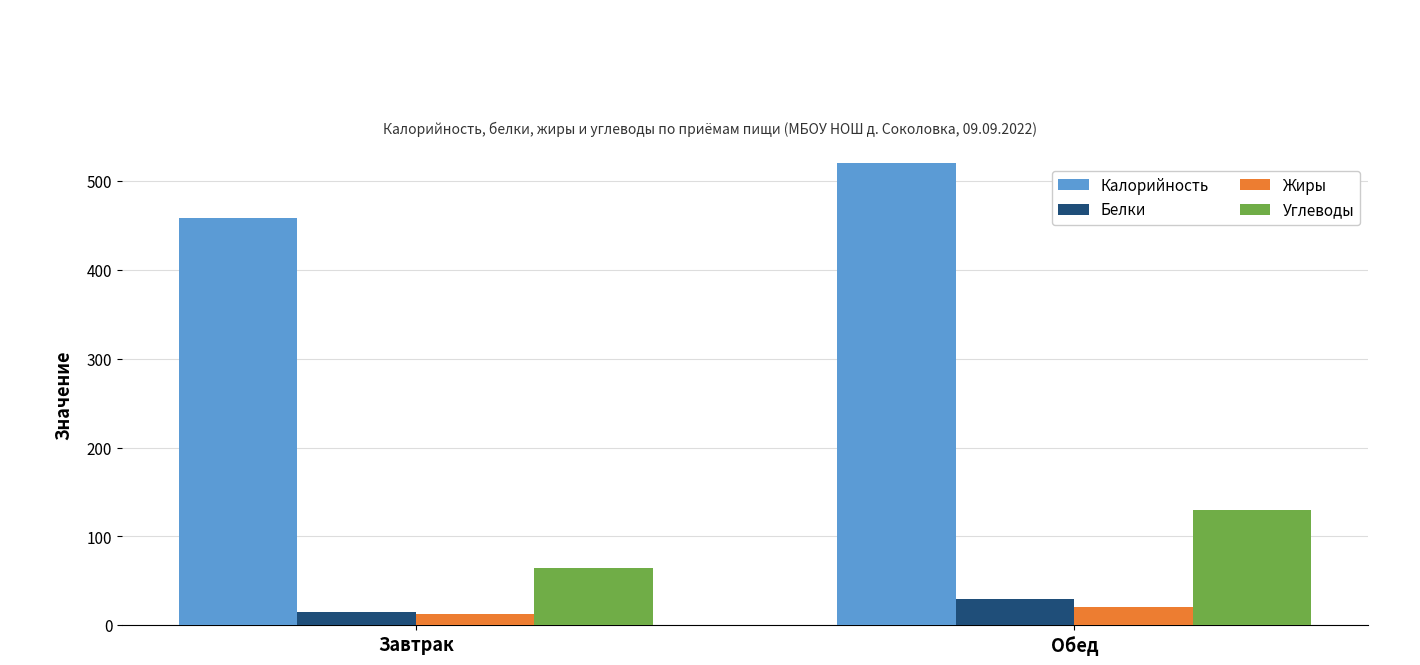

At how many categories does at least one series exceed 587?

1